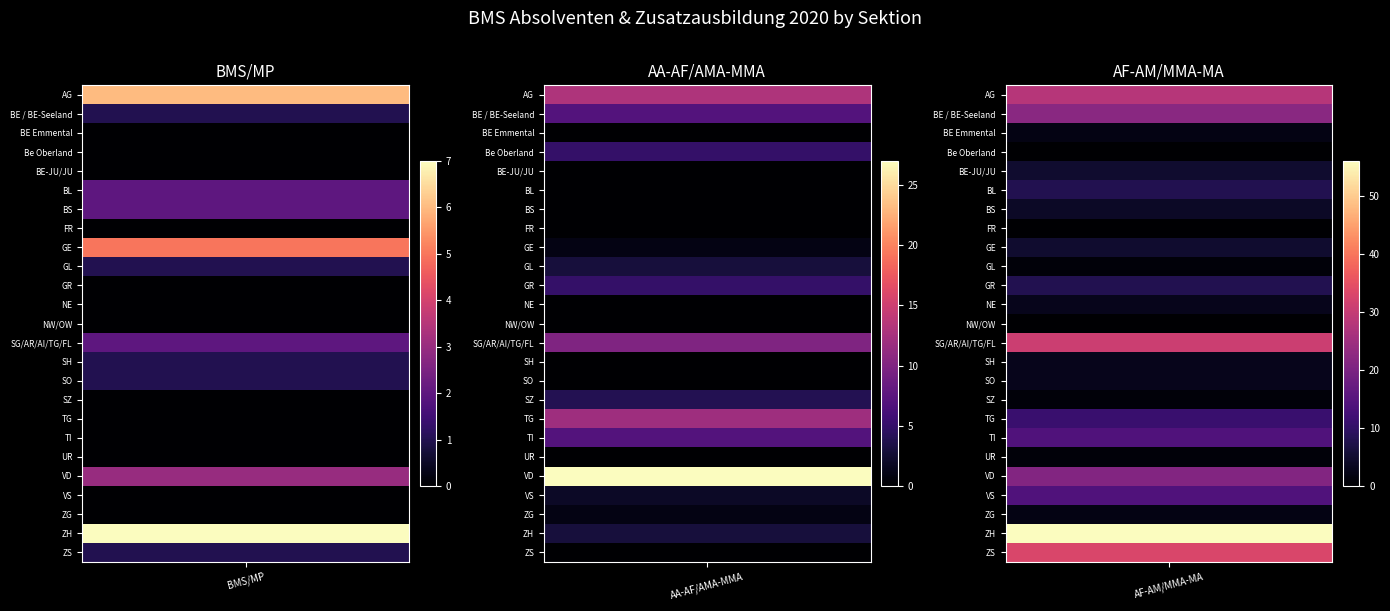

Count the BL values in the range 0 to 8.

3